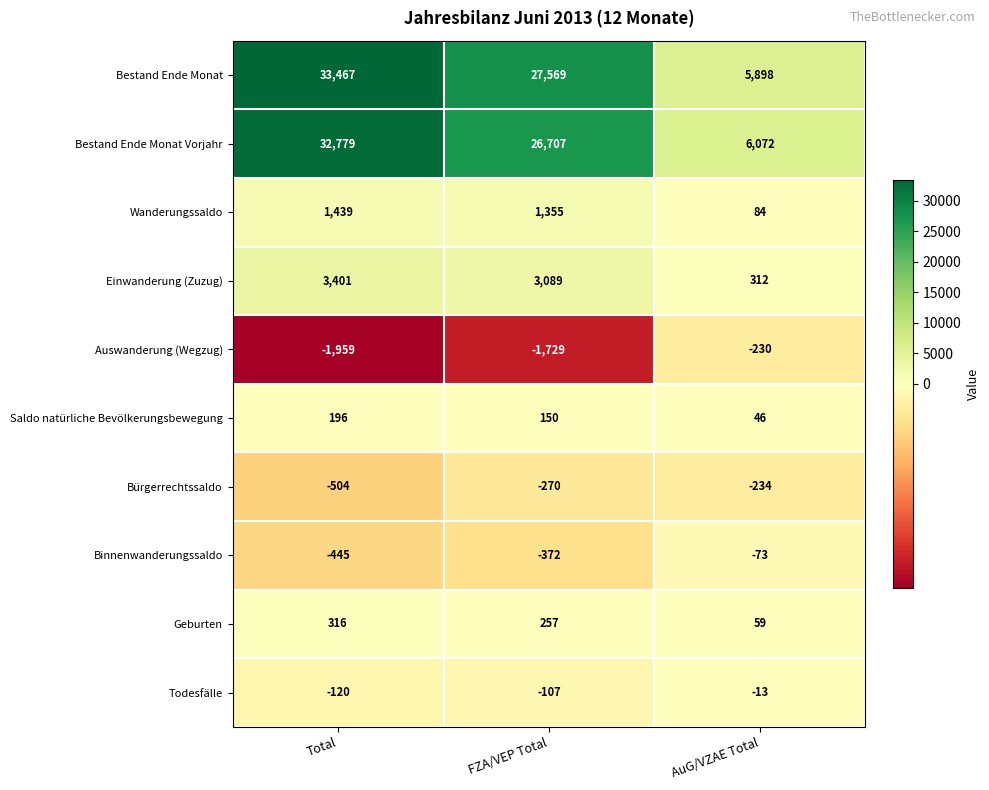

What is the total value across all series at AuG/VZAE Total?

11921